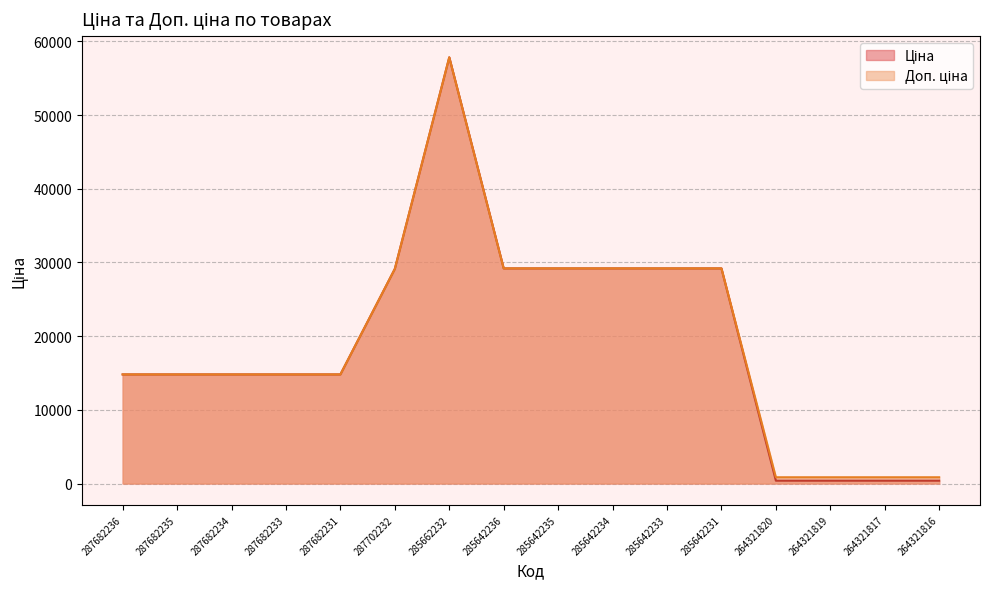

Which series has the largest total across all categories?

Доп. ціна